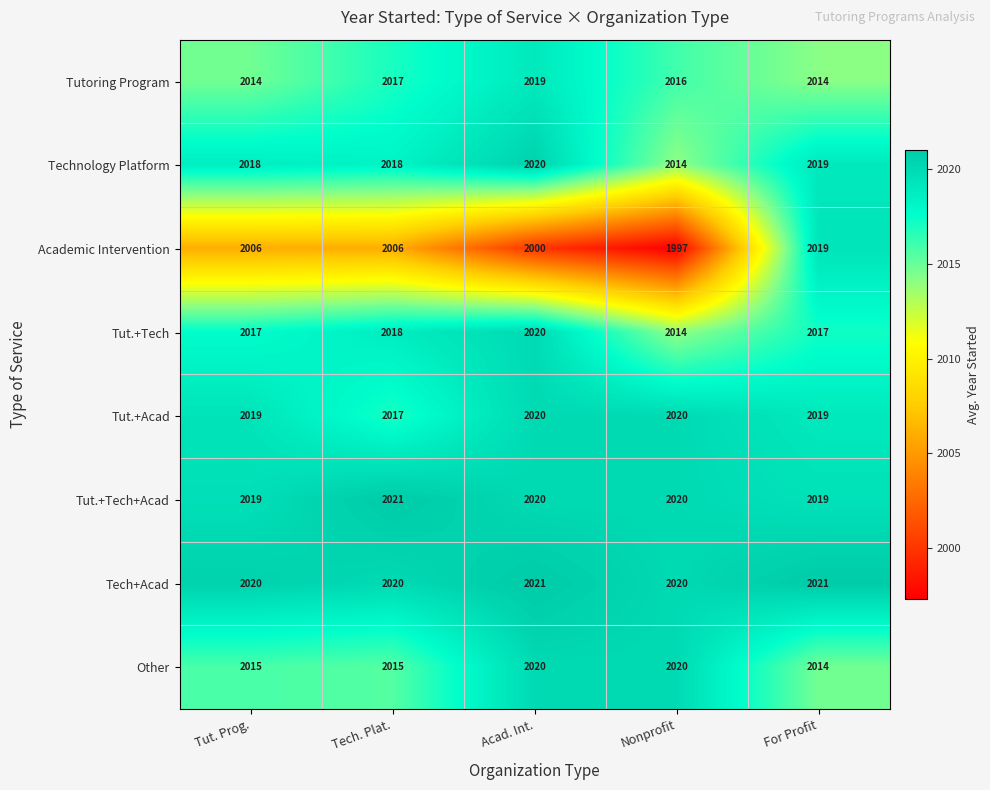

The value of Tut.+Tech+Acad at For Profit is 2019. True or false?

True